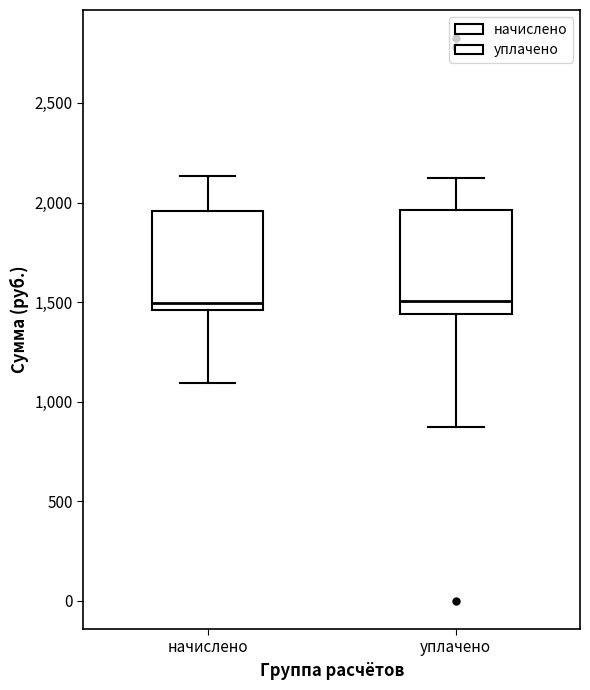

Reading left to right, transcribe this box plot: for each box, give where its median line is, the range the box spans, and where its two whiskers end, as read against the y-axis. The values are not printed on the chart, so give them approximately, as read against the axis.

начислено: median 1500, box 1450 to 1950, whiskers 1100 to 2150
уплачено: median 1500, box 1450 to 1950, whiskers 850 to 2100